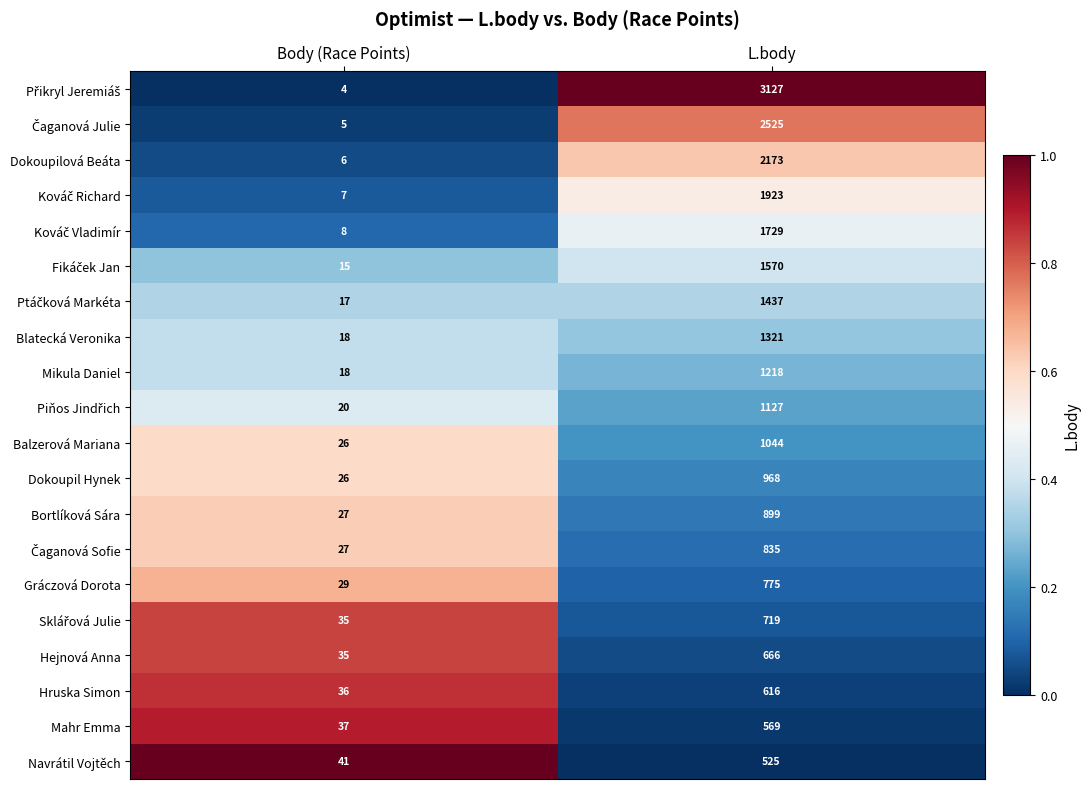

The Balzerová Mariana series shows 17 at Body (Race Points). True or false?

False